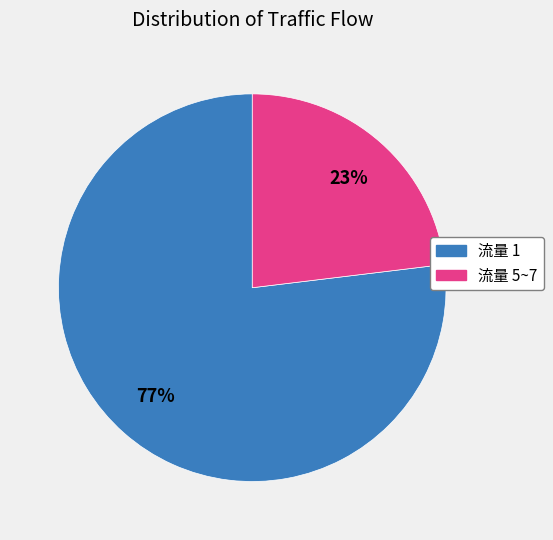

How many slices are in this pie chart?

2